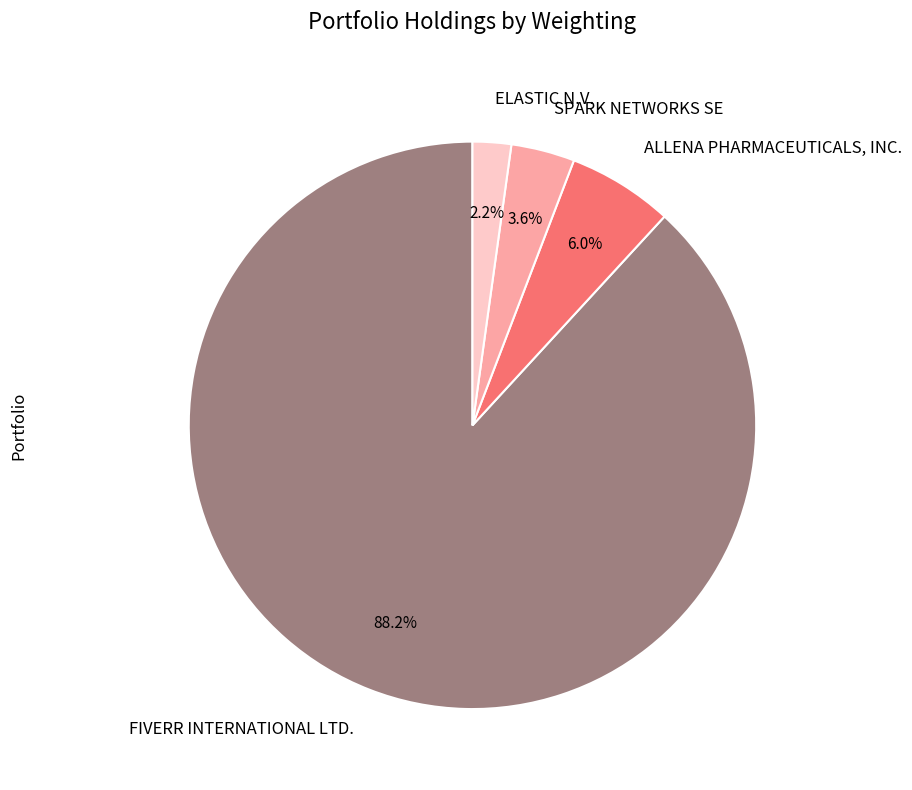

True or false: FIVERR INTERNATIONAL LTD. accounts for 79% of the total.

False